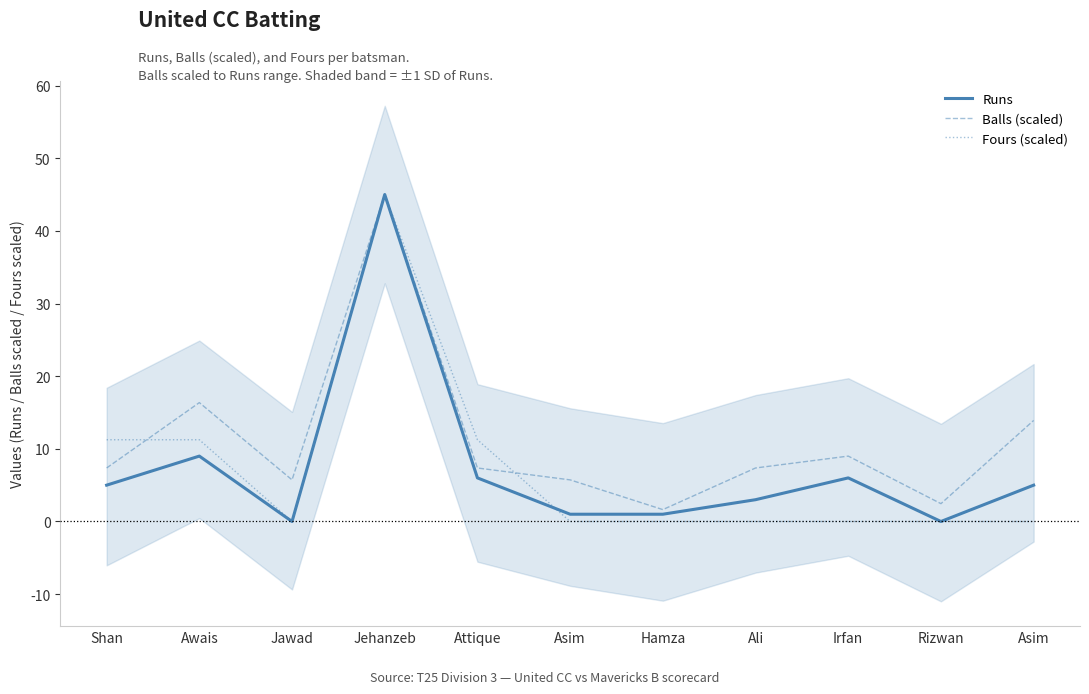

Reading left to right, extract all data points from this chart.

Runs: Shan=5.0	Awais=9.0	Jawad=0.0	Jehanzeb=45.0	Attique=6.0	Asim=1.0	Hamza=1.0	Ali=3.0	Irfan=6.0	Rizwan=0.0	Asim=5.0
Balls (scaled): Shan=7.4	Awais=16.4	Jawad=5.7	Jehanzeb=45.0	Attique=7.4	Asim=5.7	Hamza=1.6	Ali=7.4	Irfan=9.0	Rizwan=2.5	Asim=13.9
Fours (scaled): Shan=11.2	Awais=11.2	Jawad=0.0	Jehanzeb=45.0	Attique=11.2	Asim=0.0	Hamza=0.0	Ali=0.0	Irfan=0.0	Rizwan=0.0	Asim=0.0